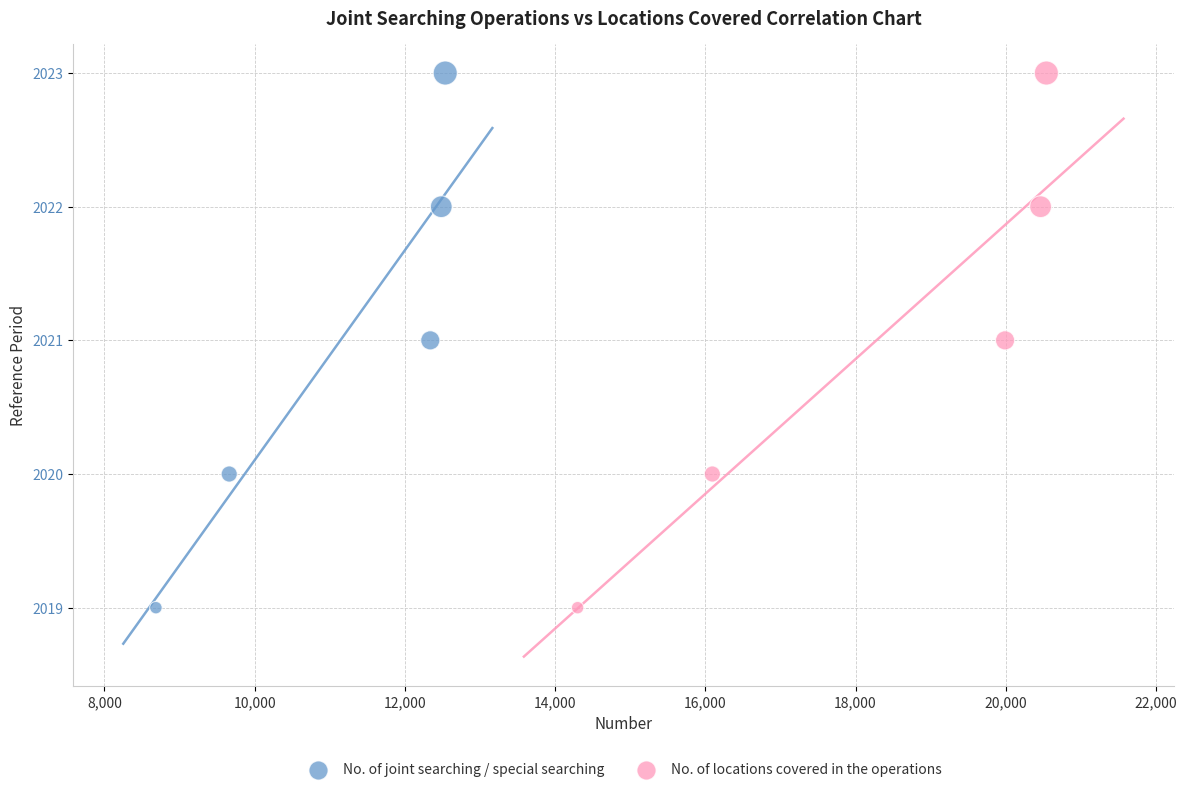

What are all the series names shown in the legend?

No. of joint searching / special searching, No. of locations covered in the operations